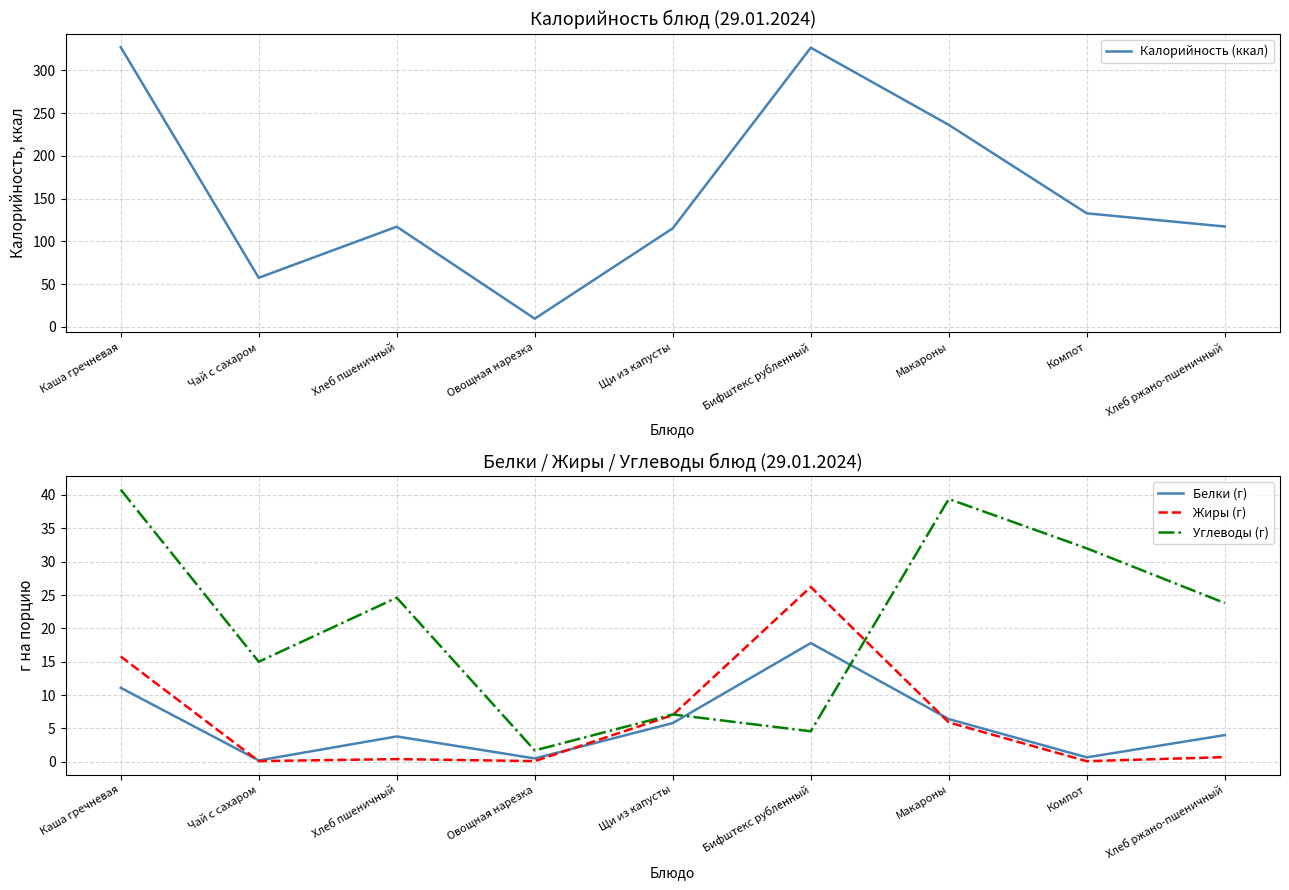

List the series in order of their peak value, highest first.

Калорийность (ккал), Углеводы (г), Жиры (г), Белки (г)